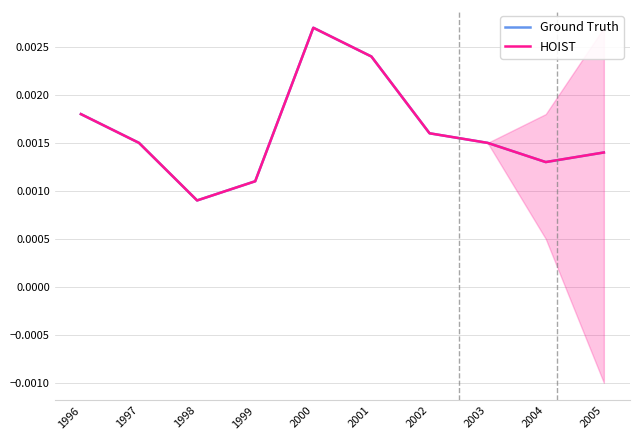

Is the value of Ground Truth at 2000 greater than the value of HOIST at 2001?

Yes